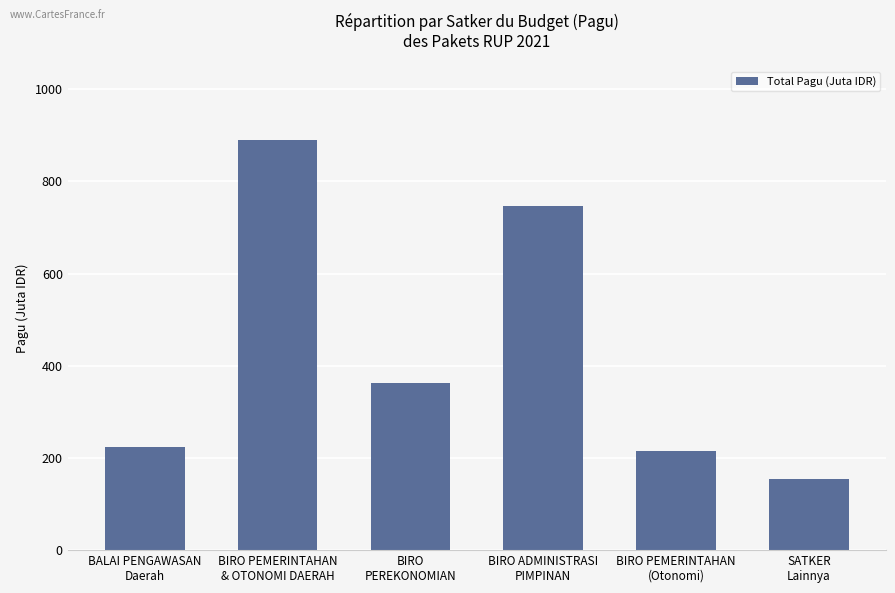

Where does the data first go above 363?

BIRO PEMERINTAHAN
& OTONOMI DAERAH